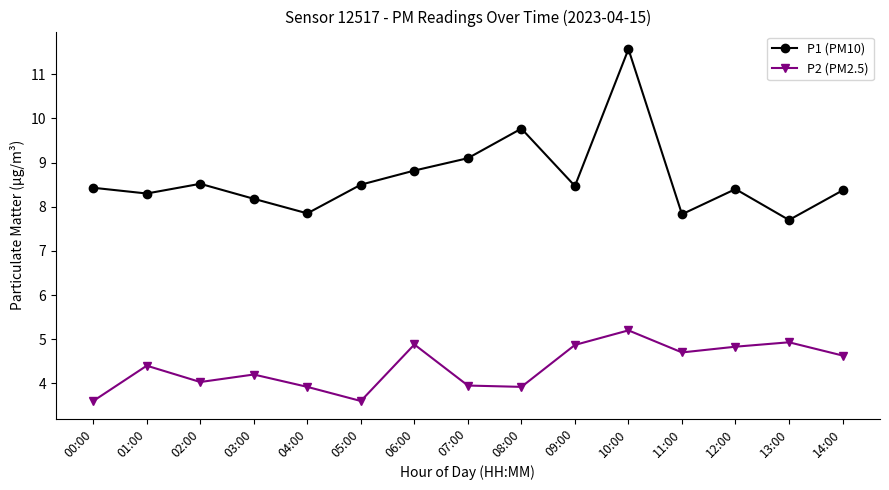

What is the highest value of the P2 (PM2.5) series?

5.2